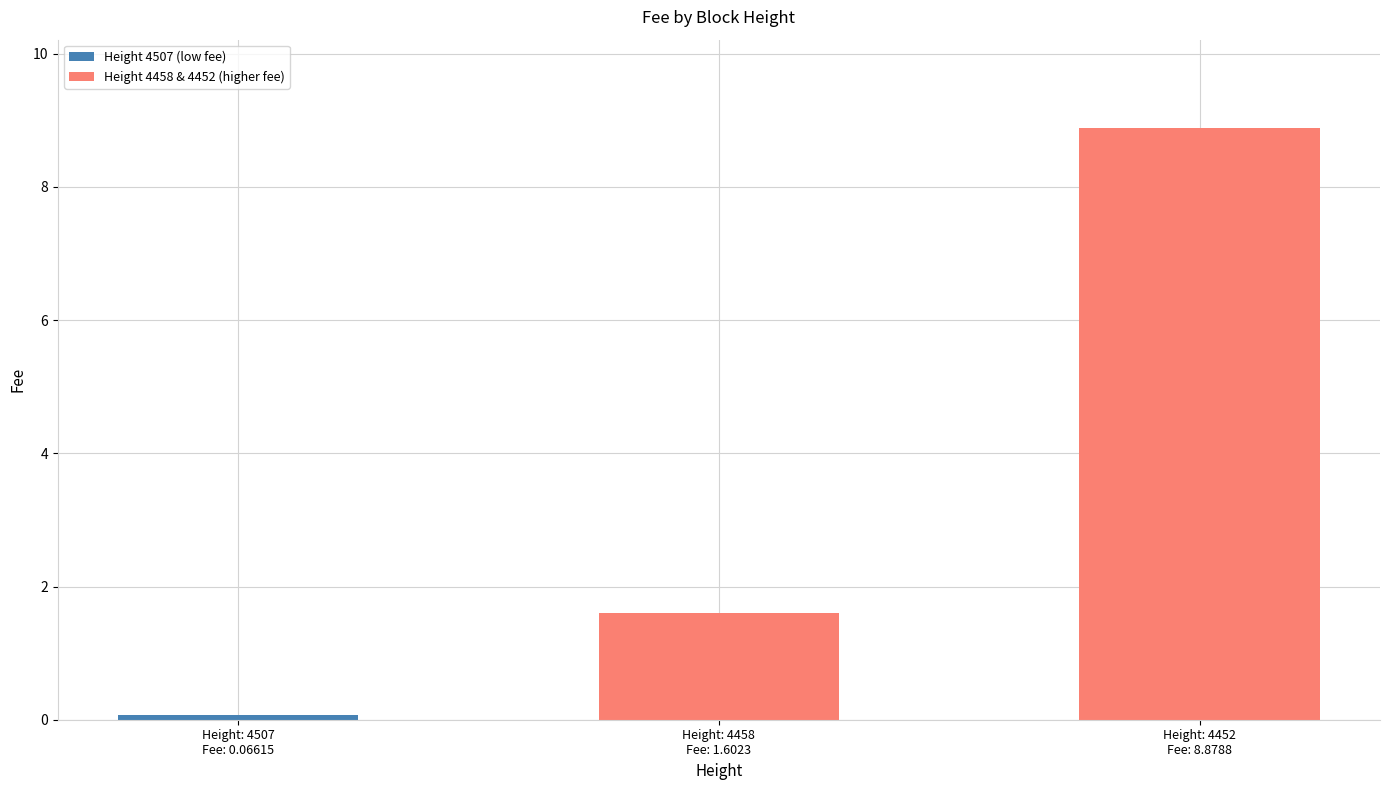

What is the sum of the values at Height: 4507
Fee: 0.06615 and Height: 4452
Fee: 8.8788?

8.9